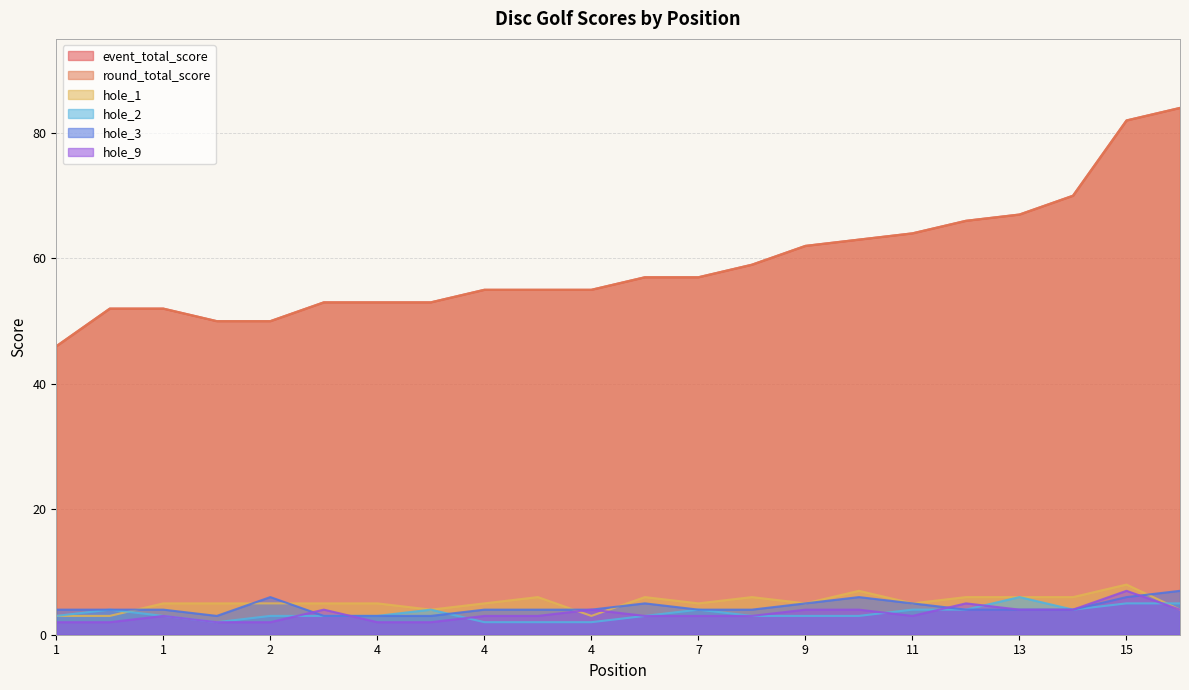

The value of hole_2 at 3 is 3. True or false?

True